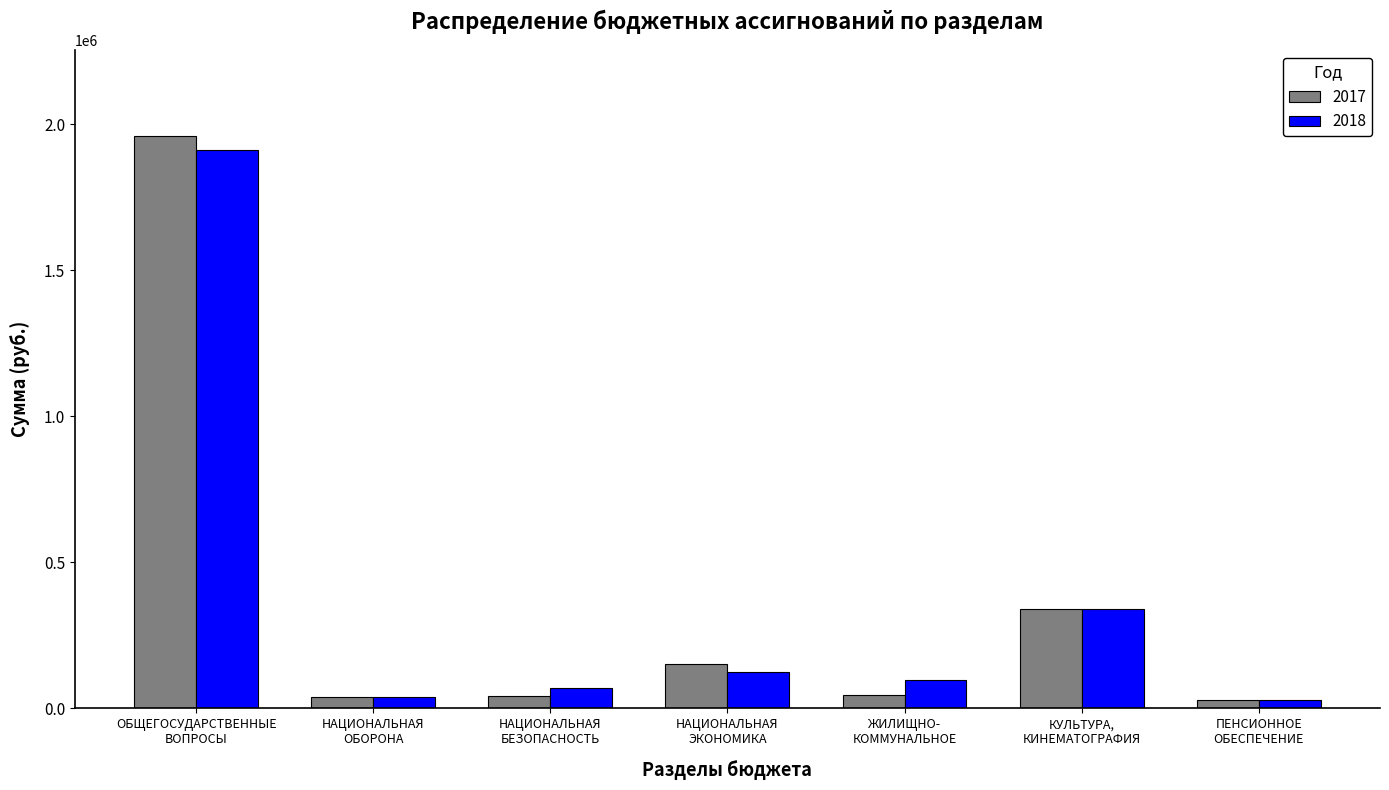

Which series has the widest spread of values?

2017